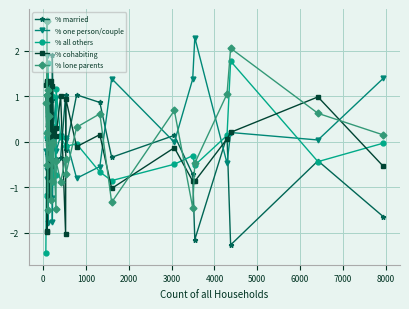

True or false: % one person/couple and % lone parents intersect in this chart.

True